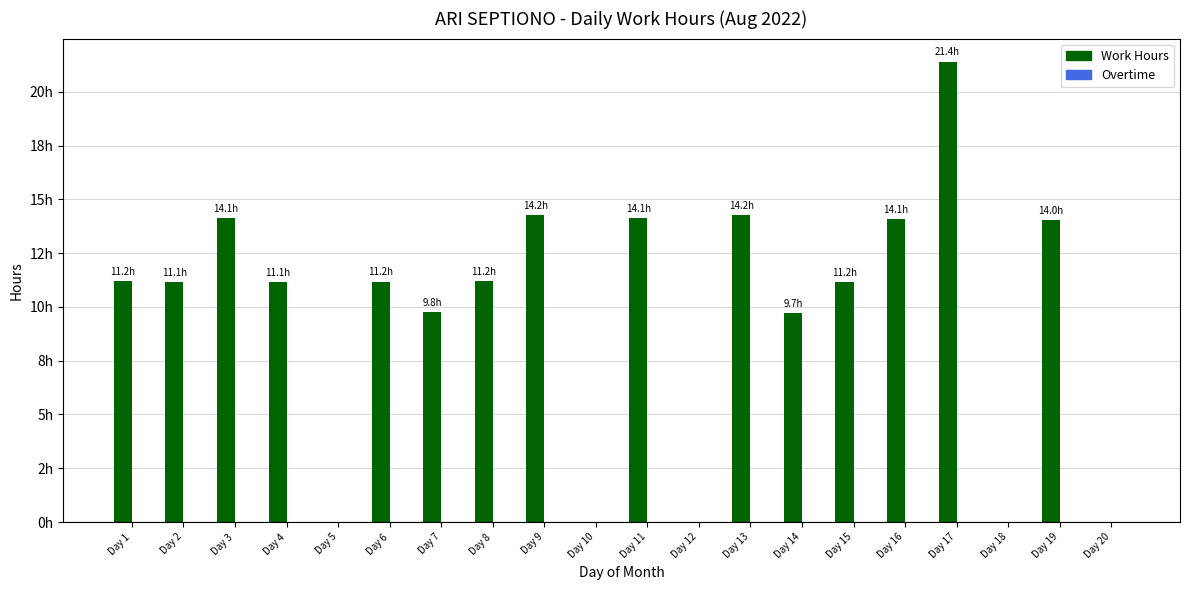

What is the greatest value displayed?

21.4